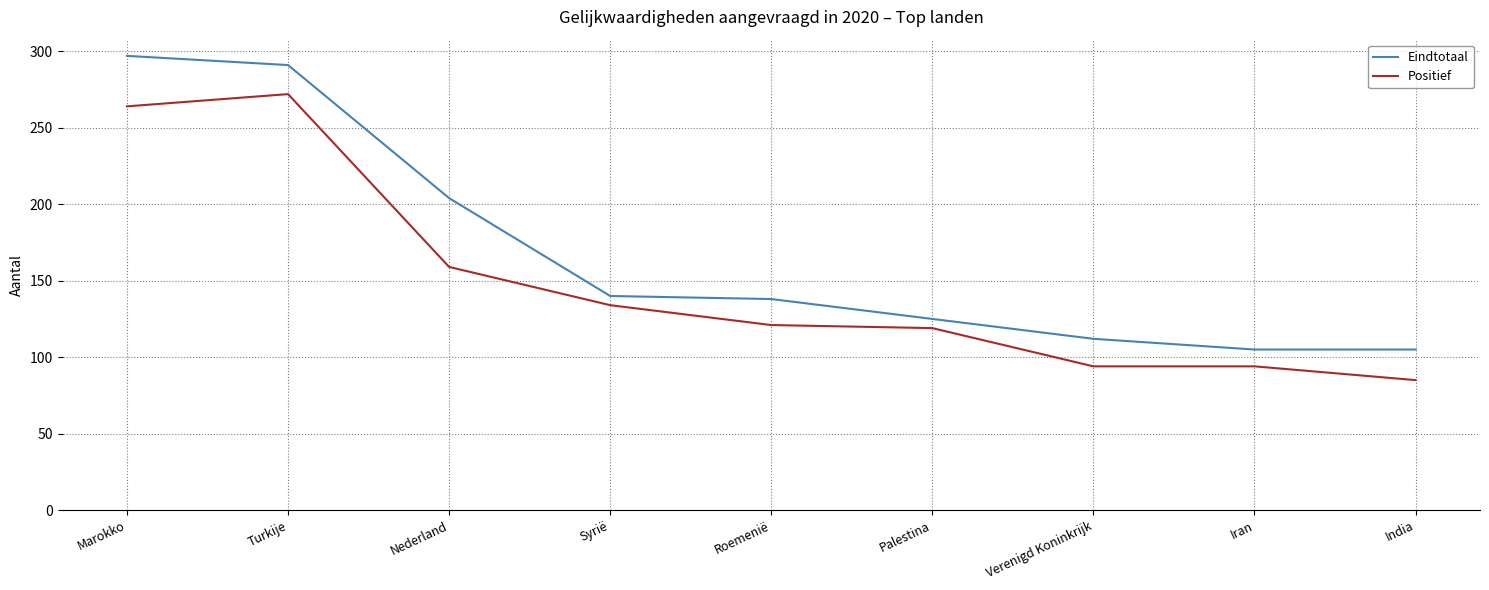

At Verenigd Koninkrijk, list the series in order from smallest to largest.

Positief, Eindtotaal